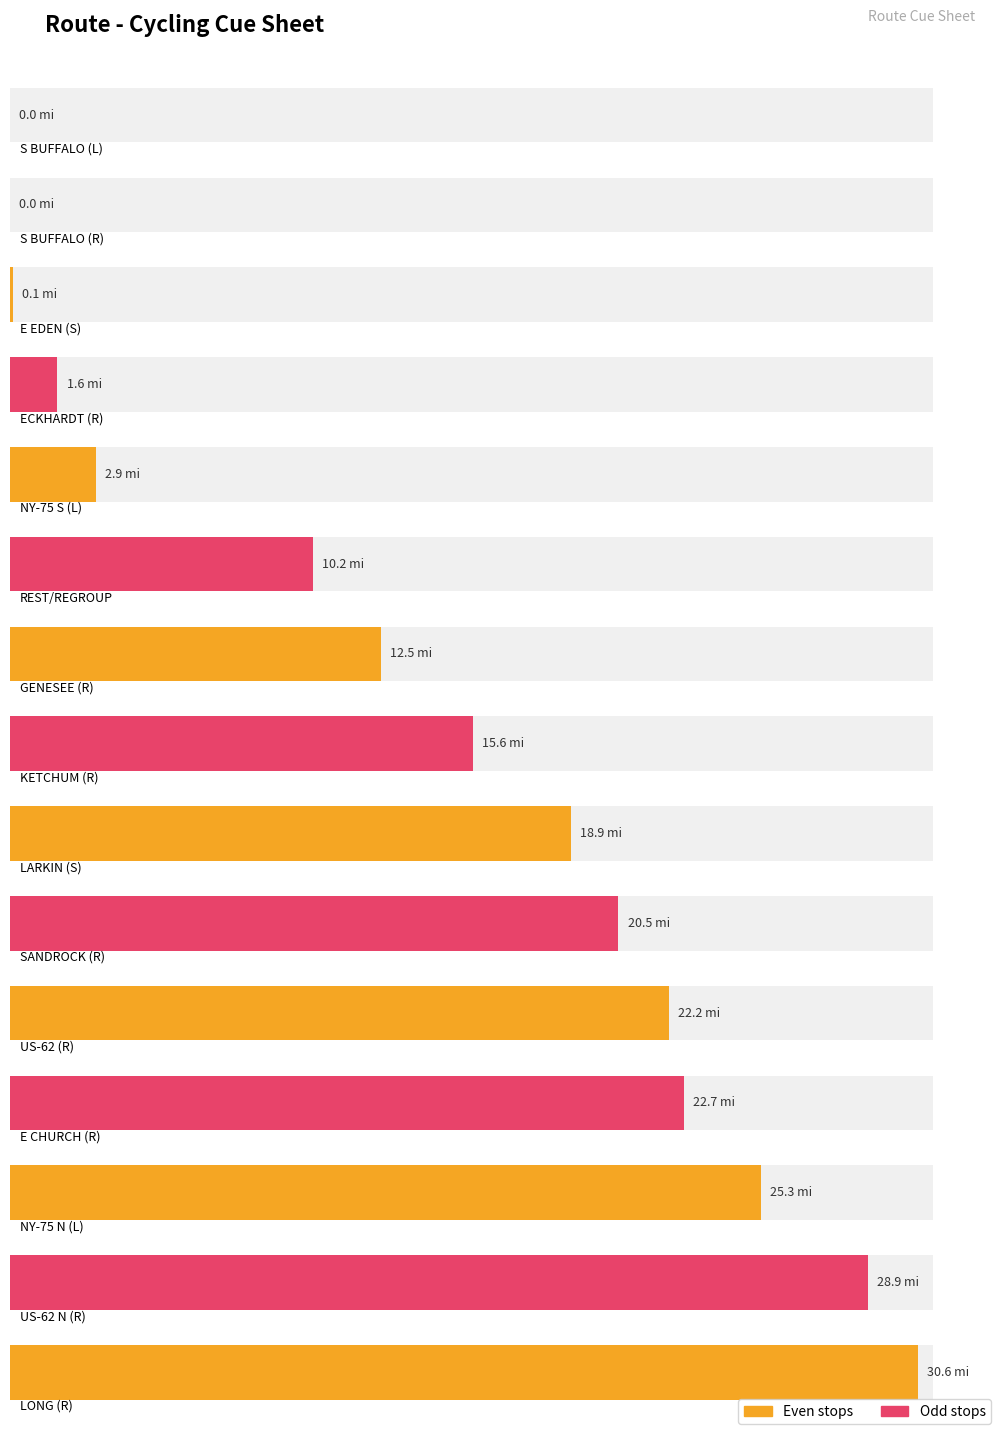

Are the bars horizontal?

Yes